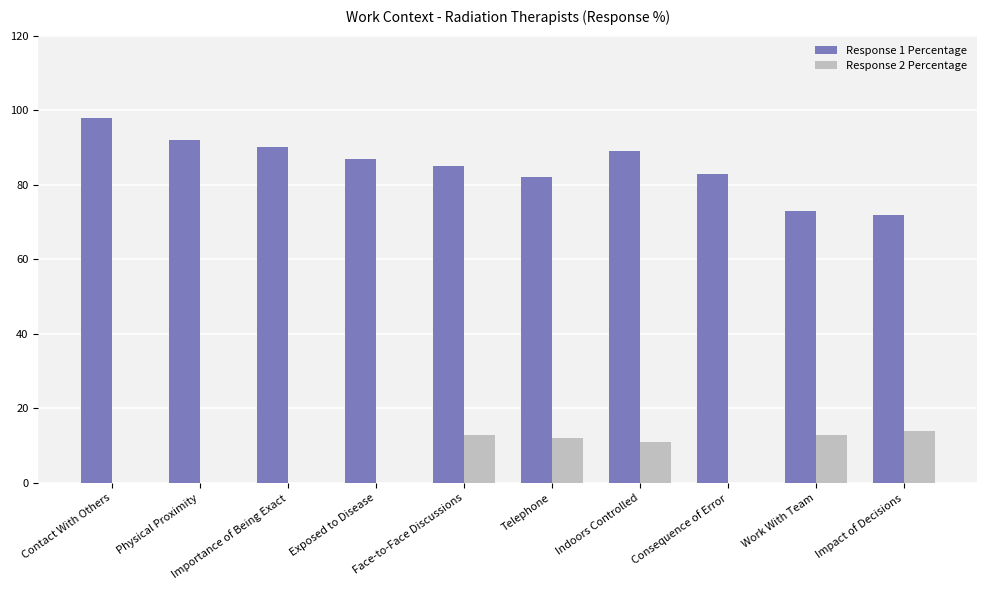

What is the maximum value for Response 1 Percentage?

98